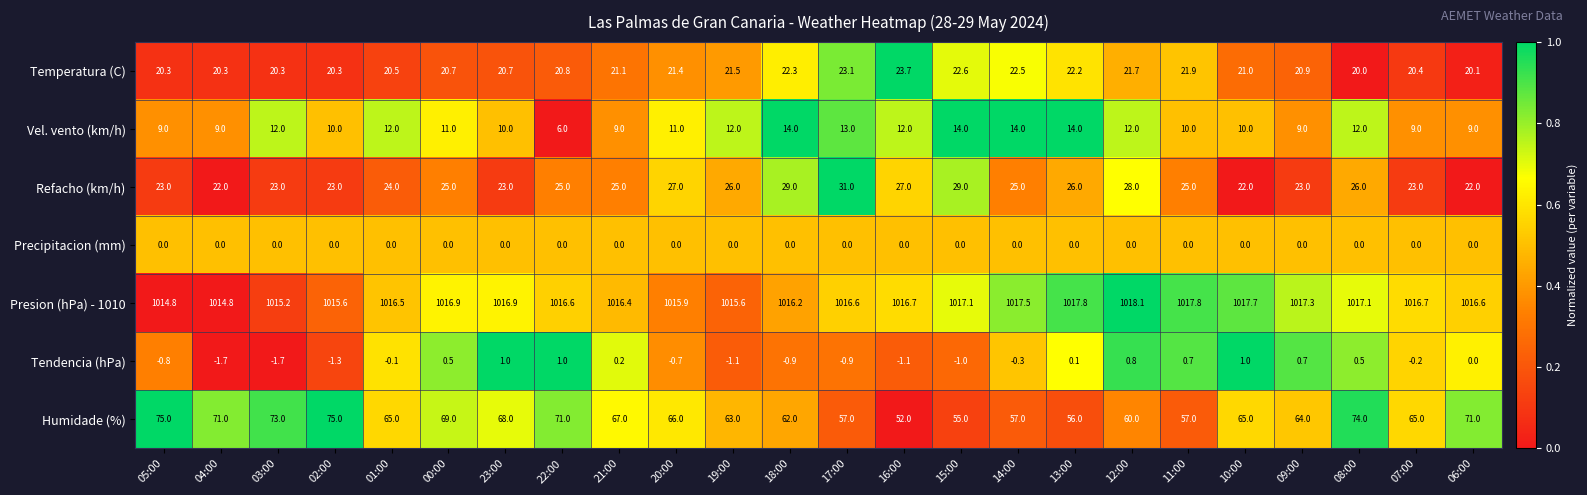

What is the sum of the Vel. vento (km/h) values at 09:00 and 20:00?

20.0